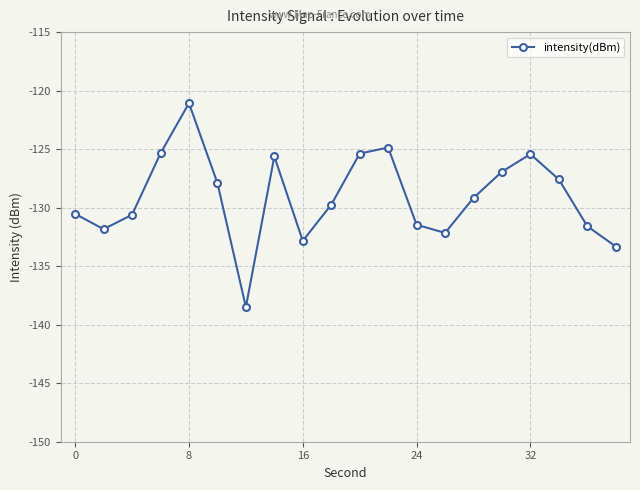

What is the minimum value shown in the chart?

-138.5